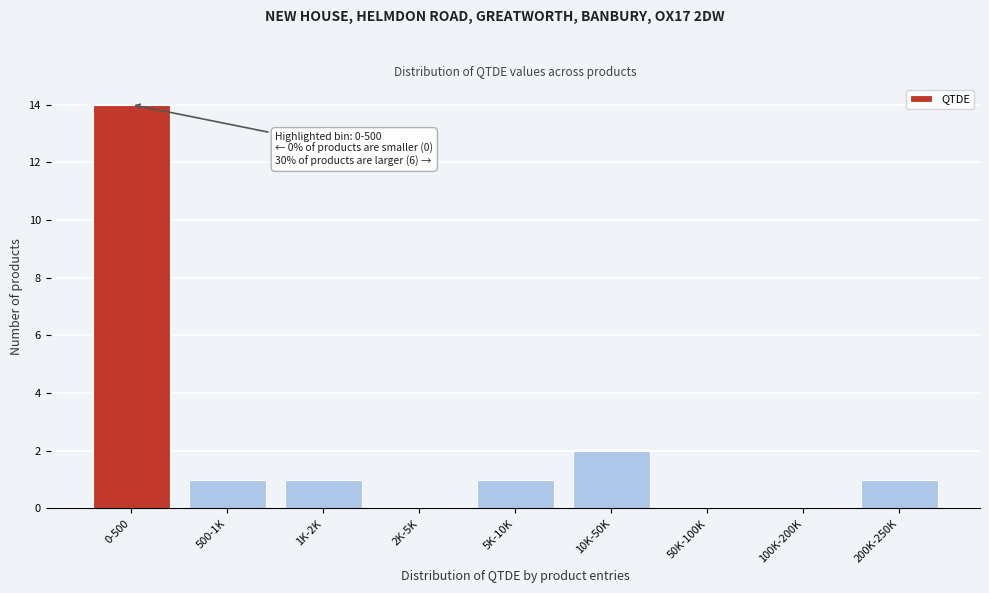

Reading left to right, transcribe all the data shown in this chart.

0-500=14	500-1K=1	1K-2K=1	2K-5K=0	5K-10K=1	10K-50K=2	50K-100K=0	100K-200K=0	200K-250K=1